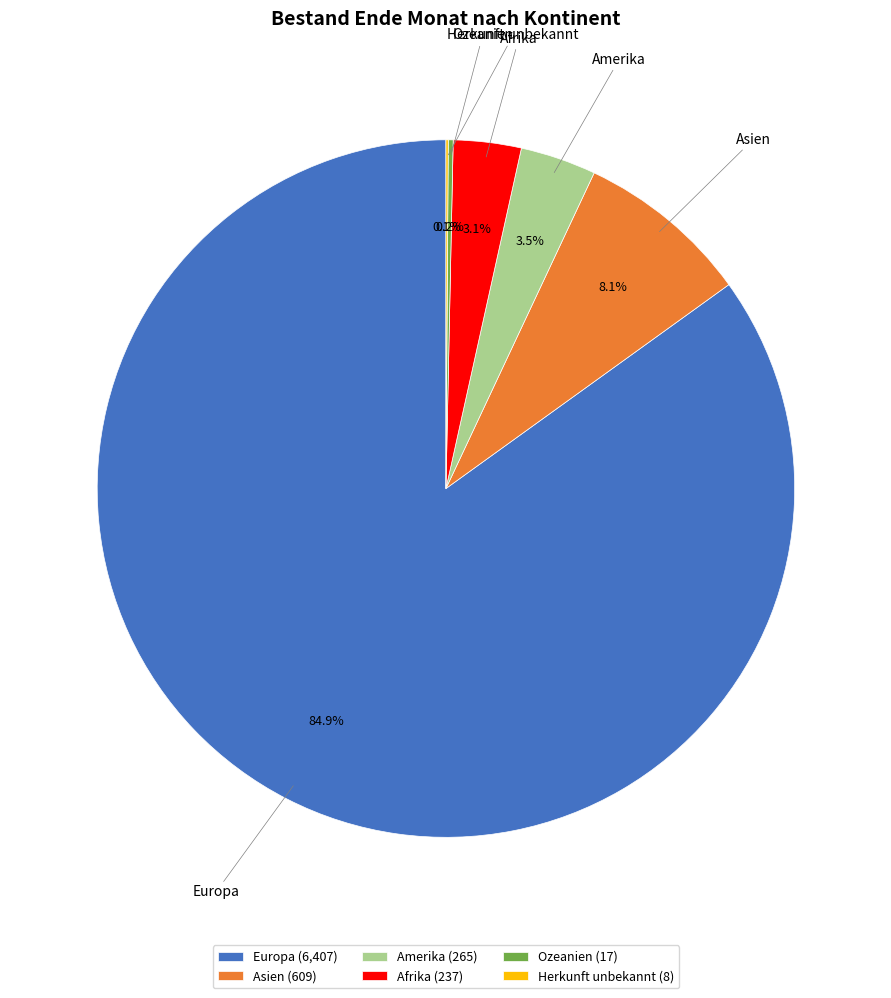

Combined, what portion of the pie is Afrika (237) and Asien (609)?

11.2%